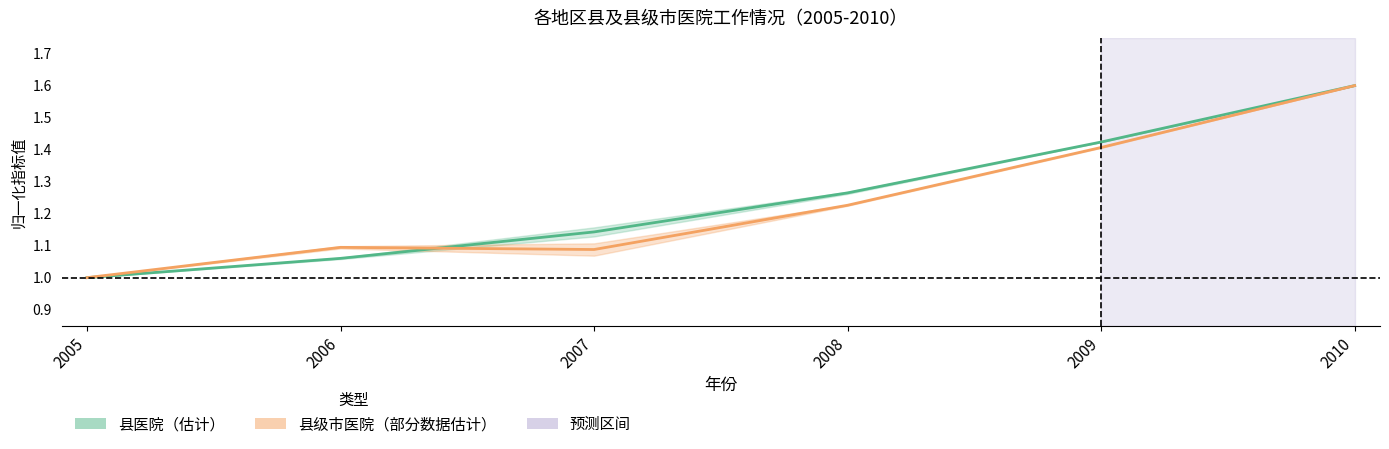

What is the value of the 县级市医院 中值 point at the 1st from the left?

1.0